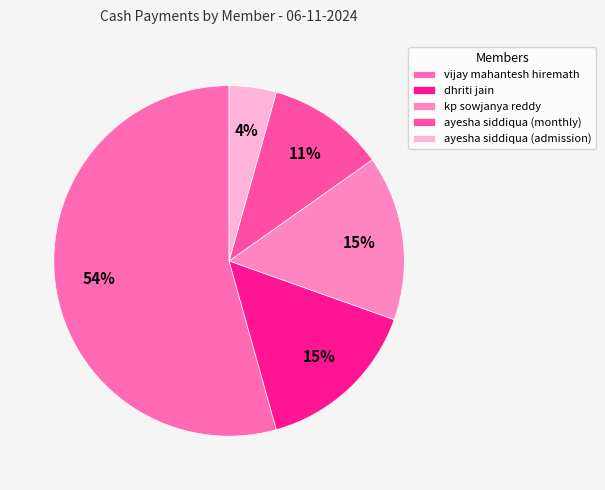

What is the largest slice in the pie chart?

vijay mahantesh hiremath